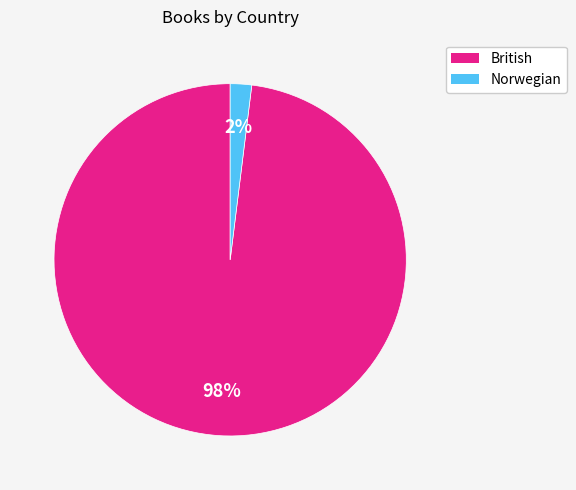

Rank the categories by value from highest to lowest.

British, Norwegian